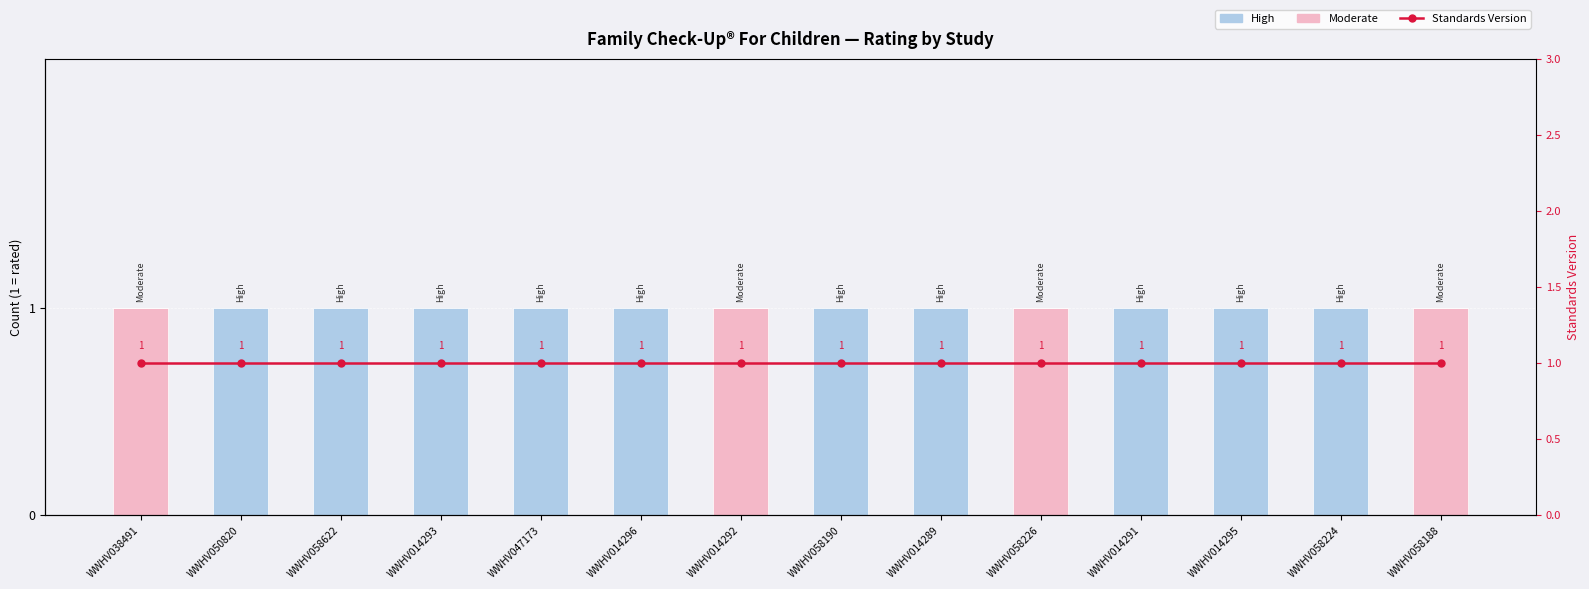

What are all the series names shown in the legend?

Moderate, High, Standards Version